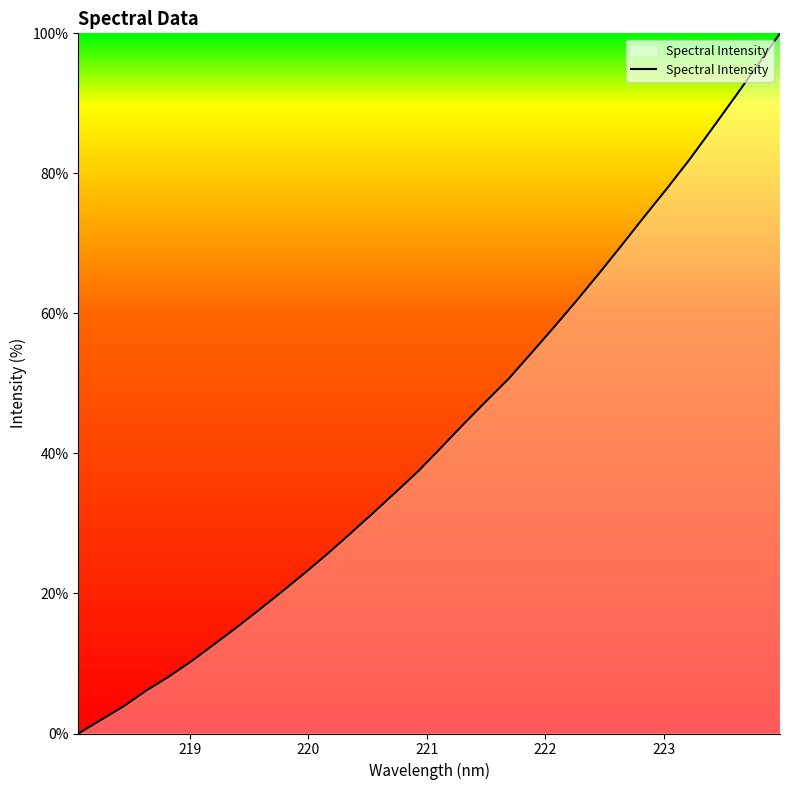

What is the maximum value shown in the chart?

100.0